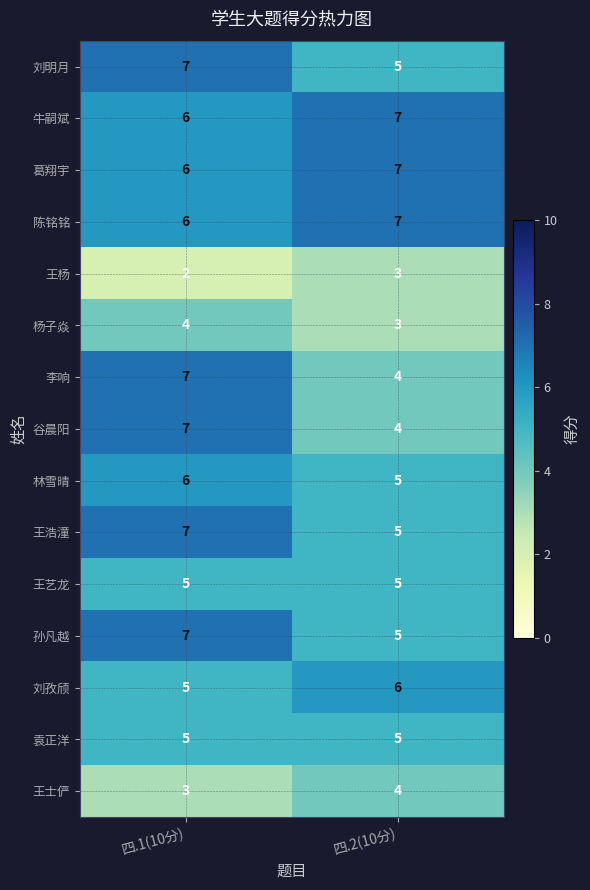

Is the value of 王浩潼 at 四.2(10分) greater than the value of 牛嗣斌 at 四.2(10分)?

No